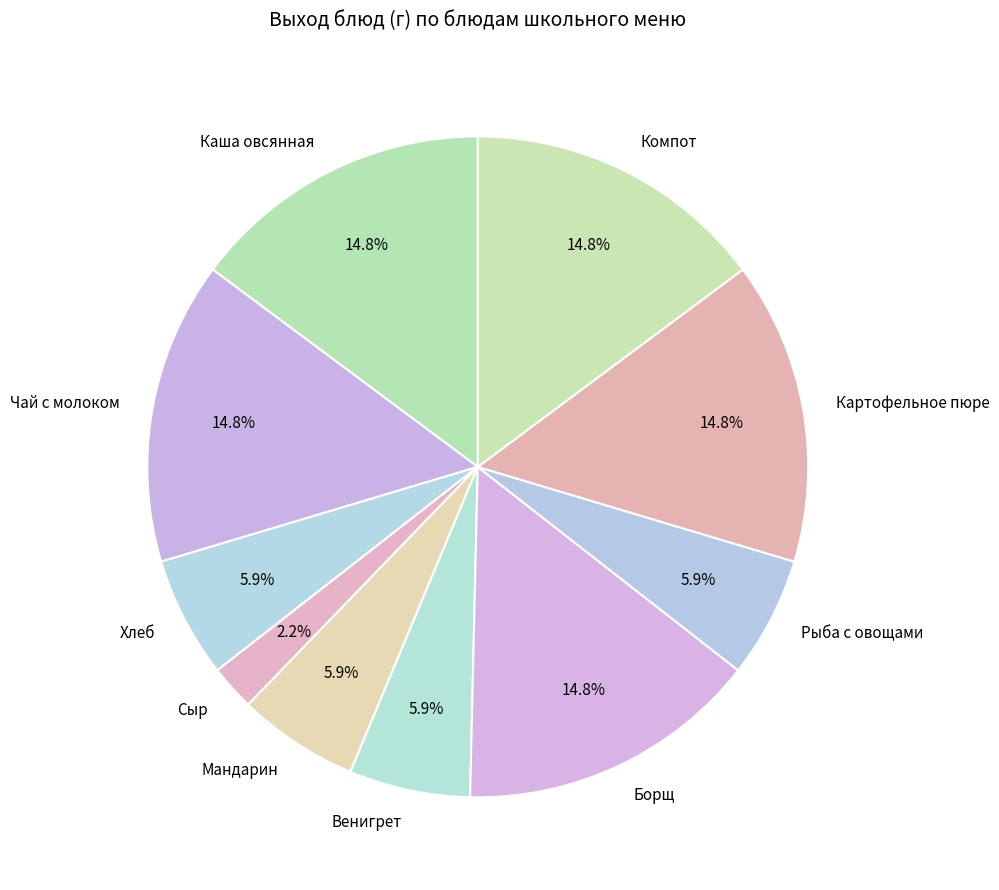

Which has a higher value, Компот or Рыба с овощами?

Компот